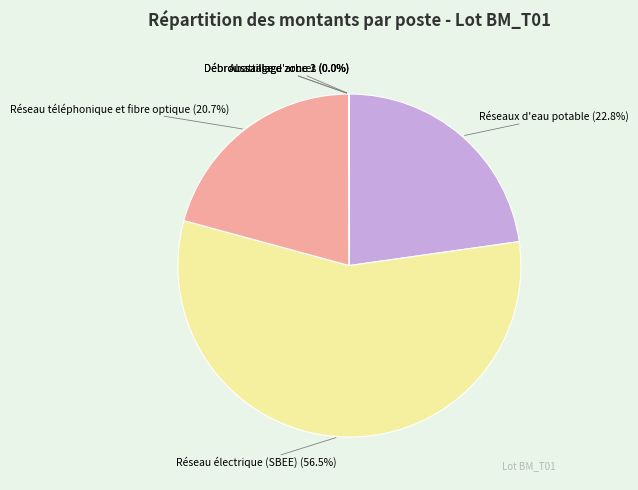

Which slice is the largest?

Réseau électrique (SBEE)